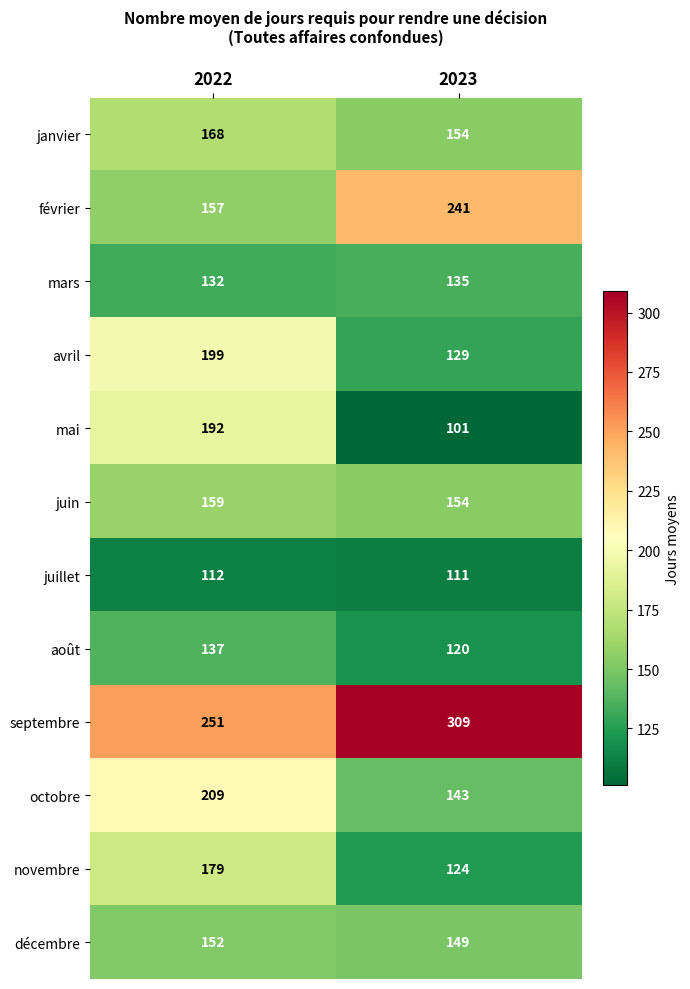

The value of septembre at 2022 is 251. True or false?

True